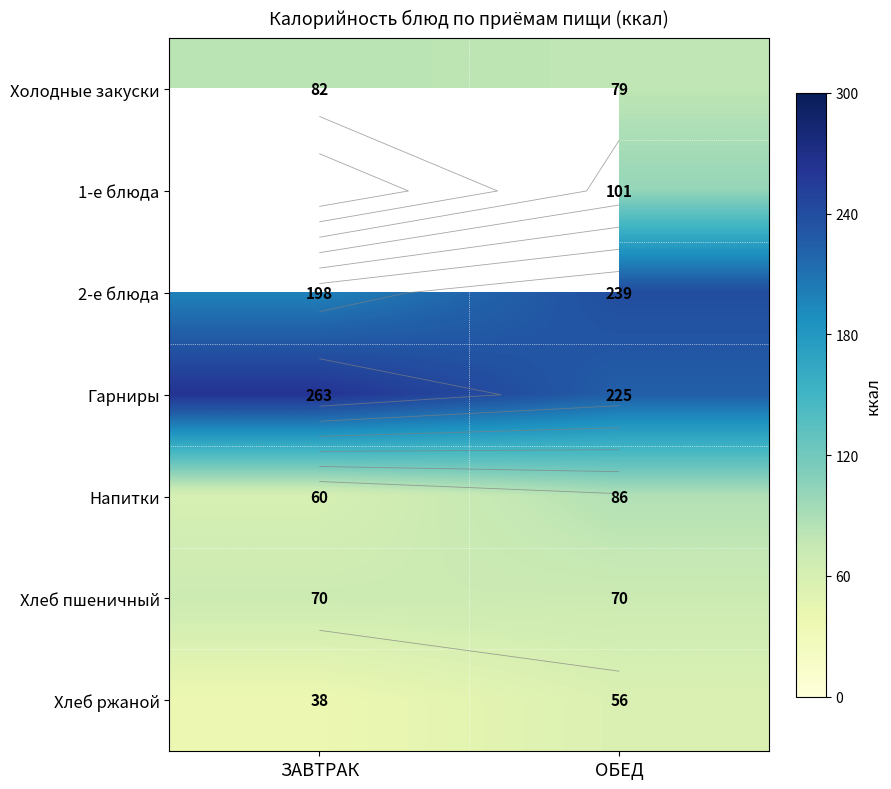

How many distinct data groups are displayed?

7